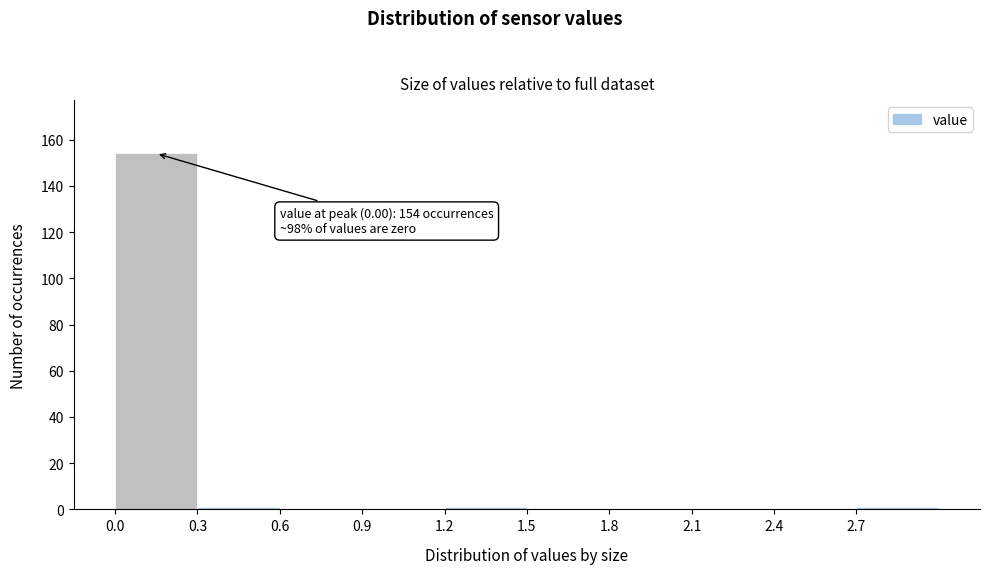

Over which range of the x-axis is the bar tallest?

0.0 to 0.3